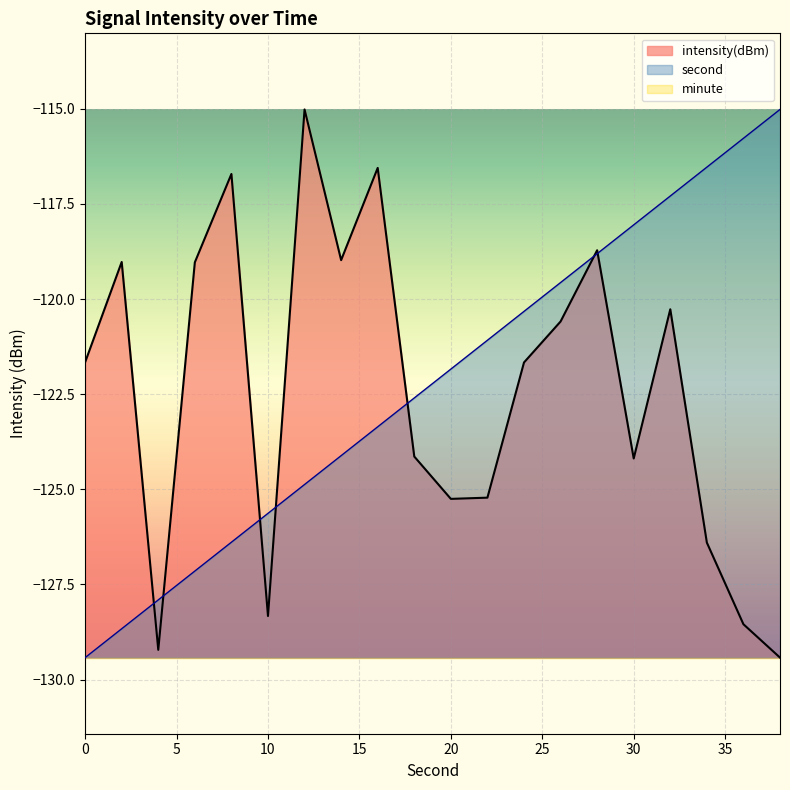

How many intersections are there between intensity(dBm) and second?

7